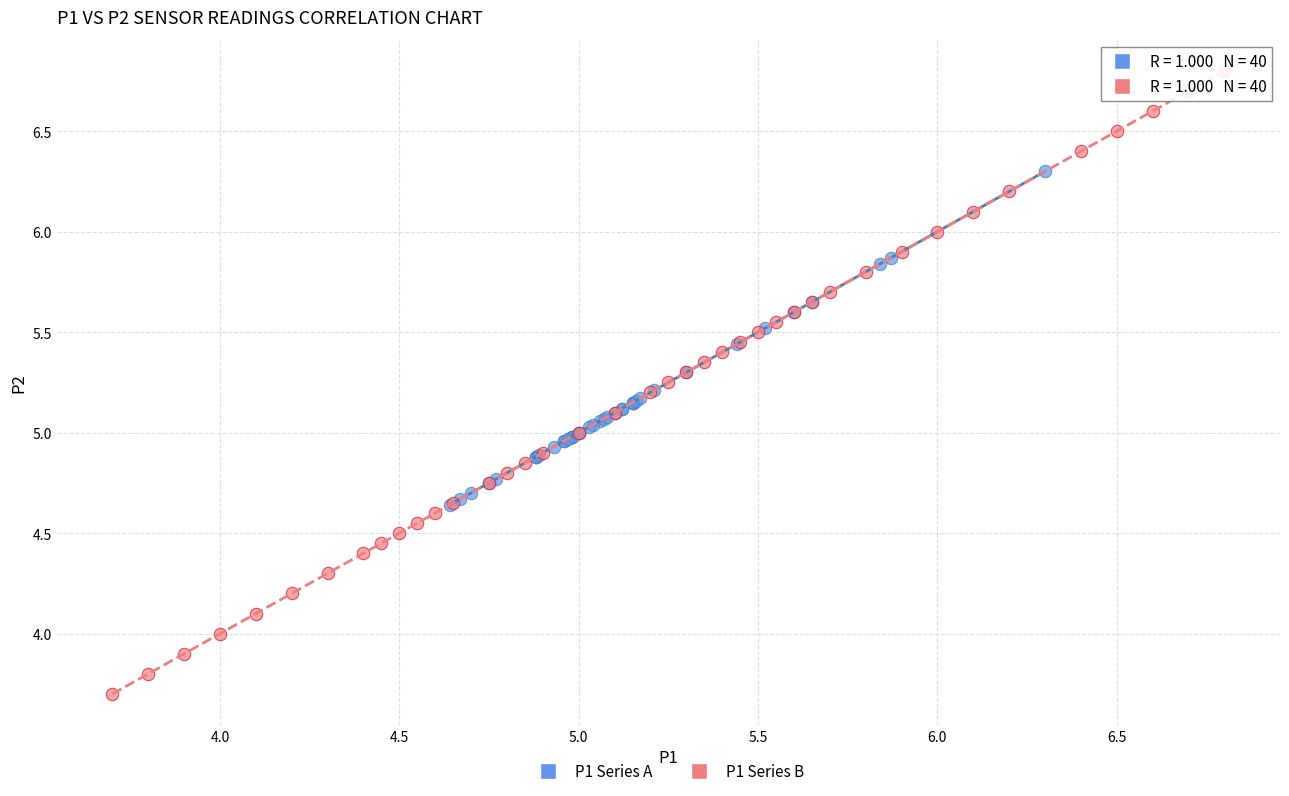

Which series contains the highest Y value?

P1 Series B